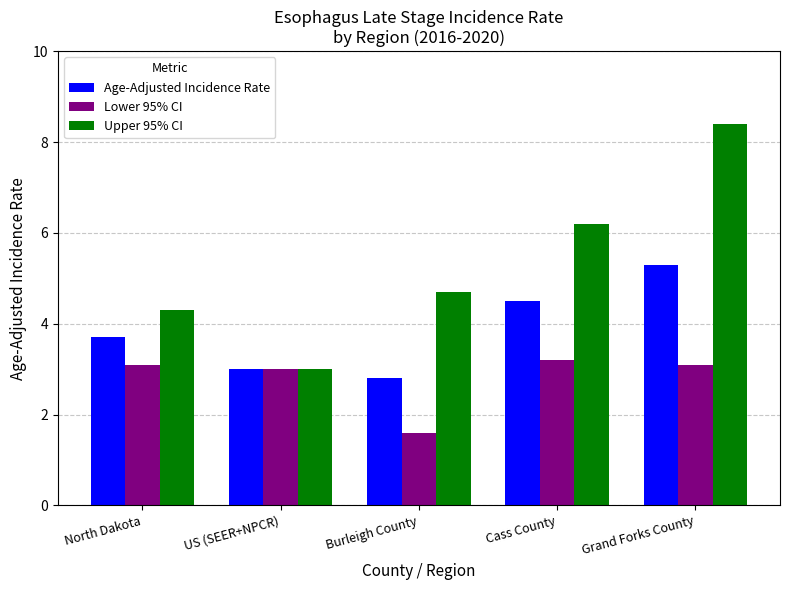

Rank the series by their maximum value, from lowest to highest.

Lower 95% CI, Age-Adjusted Incidence Rate, Upper 95% CI